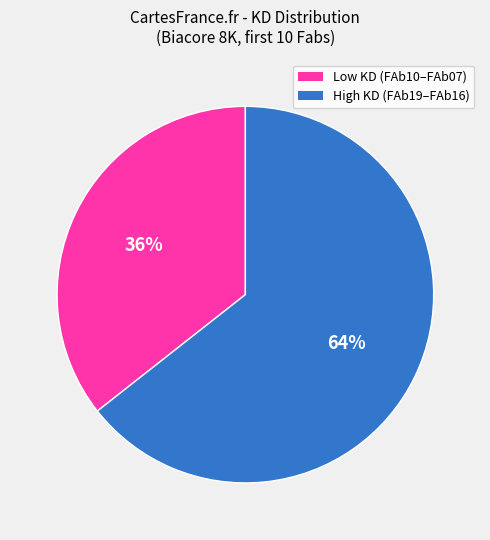

To the nearest percent, what is the average slice percentage?

50%